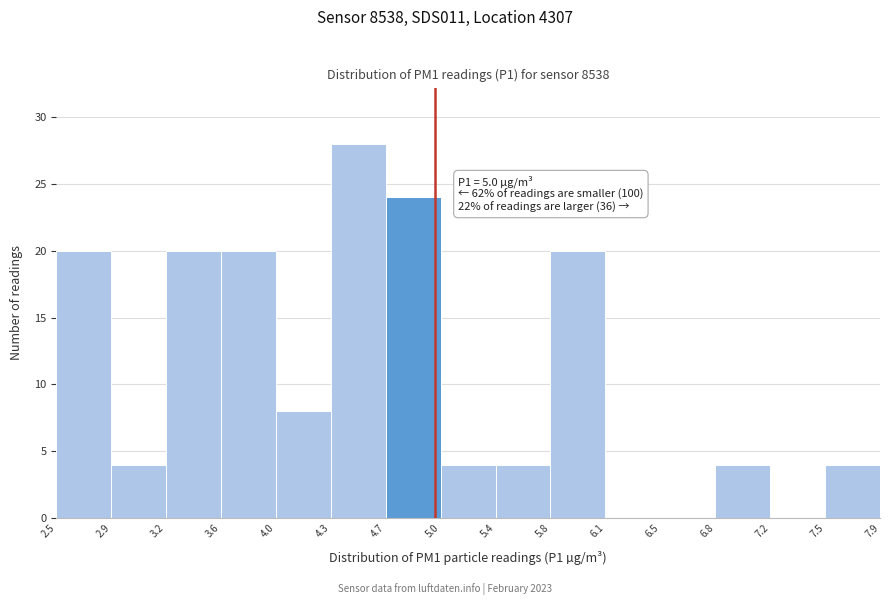

Which range on the x-axis has the tallest bar?

4.3 to 4.7